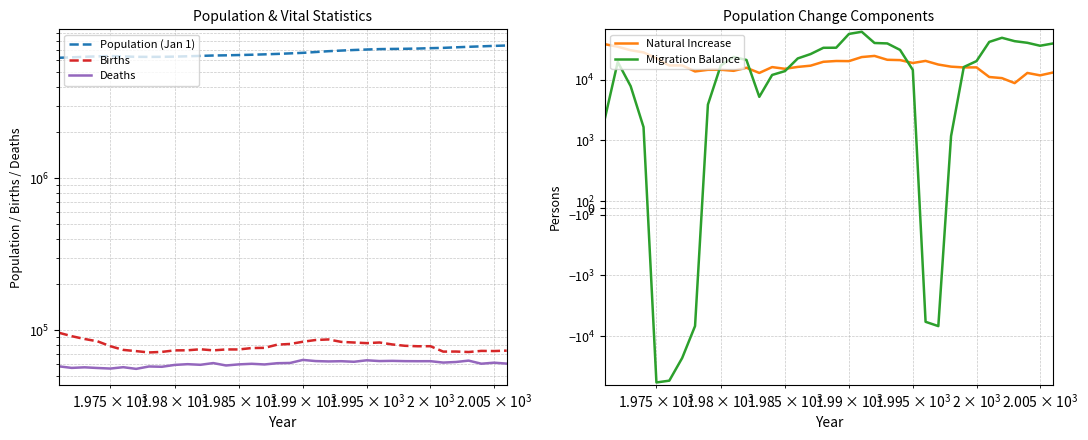

Which series has the largest total across all categories?

Population (Jan 1)